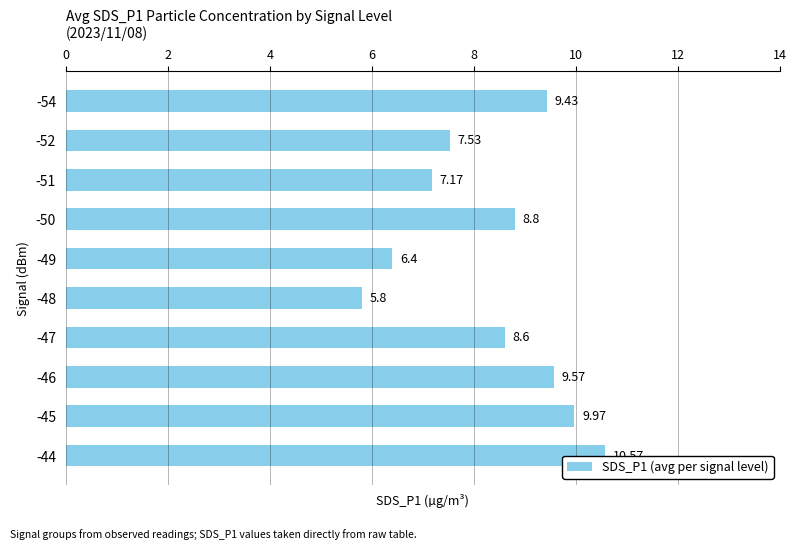

Rank the categories by value from highest to lowest.

-44, -45, -46, -54, -50, -47, -52, -51, -49, -48